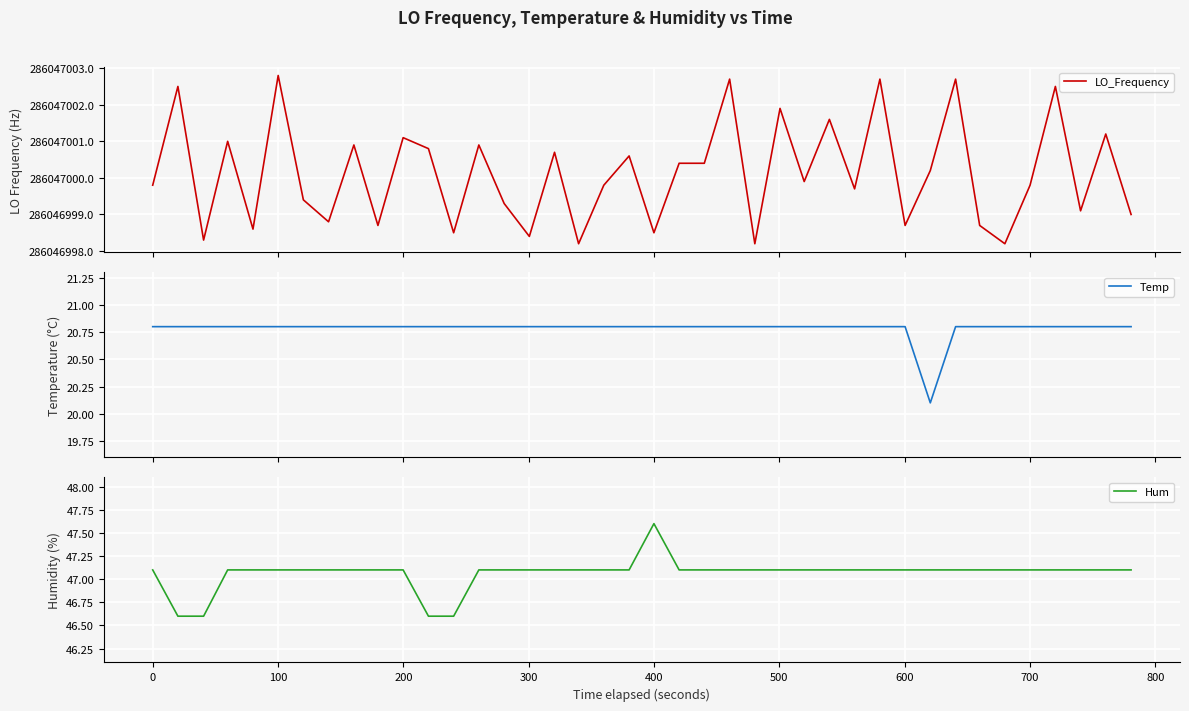

What is the minimum value shown in the chart?

20.1